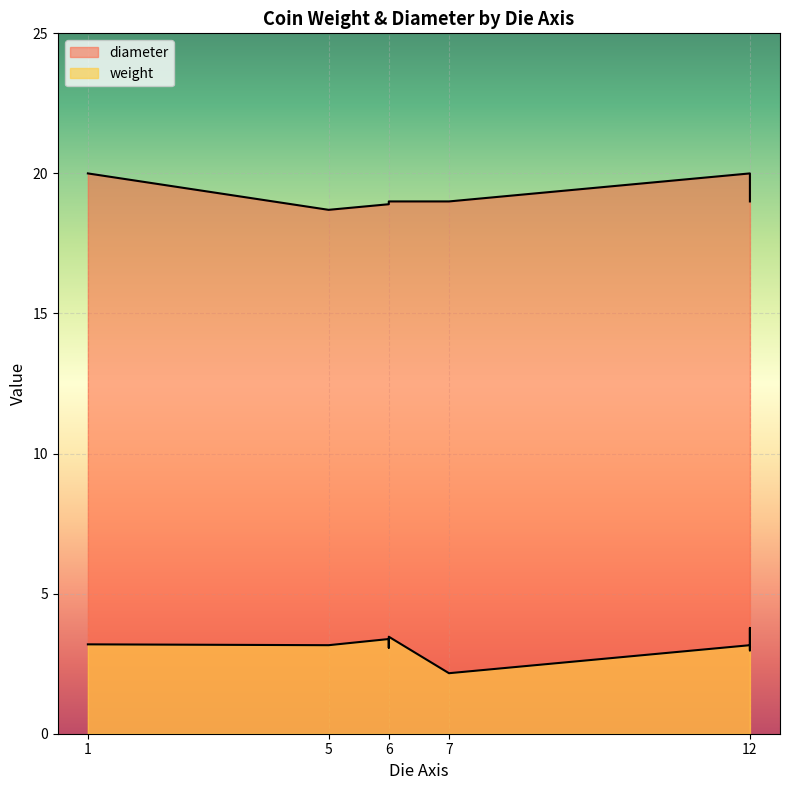

Reading right to left, what are all the values shown in this chart?

weight: 3.1	3.0	3.2	3.8	3.4	3.2	2.2	3.5	3.3	3.1	3.4	3.2	3.2
diameter: 19.0	19.0	19.0	19.0	19.0	20.0	19.0	19.0	19.0	19.0	18.9	18.7	20.0